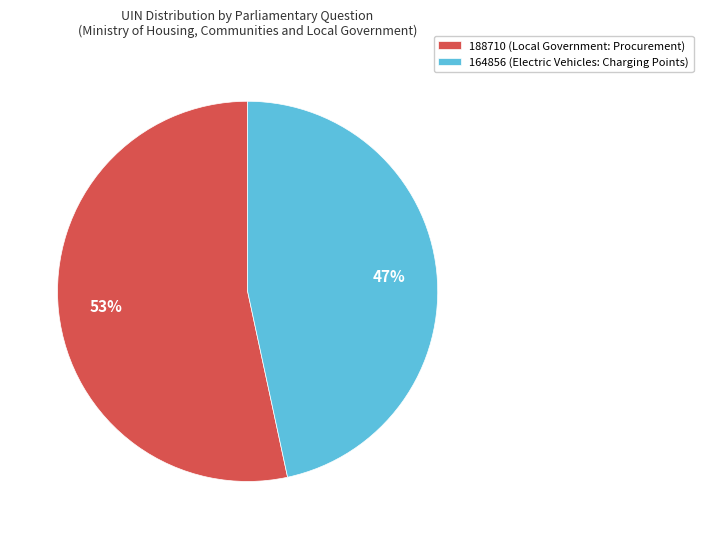

To the nearest percent, what is the combined percentage of 164856 (Electric Vehicles: Charging Points) and 188710 (Local Government: Procurement)?

100%